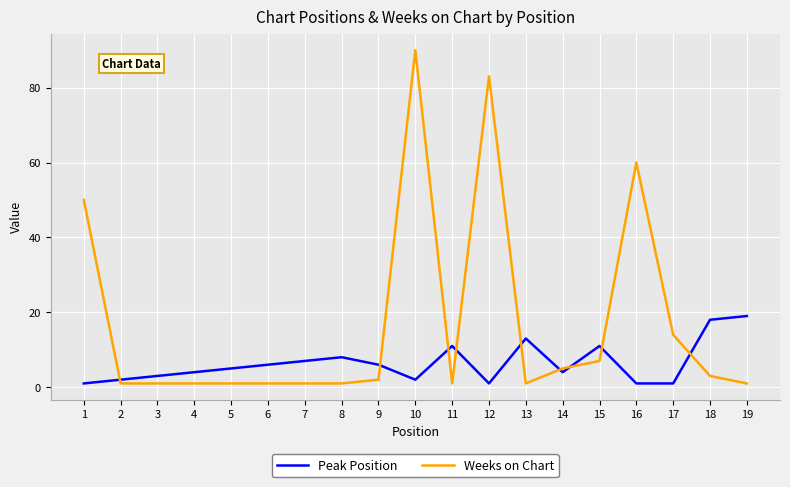

What is the difference between the maximum and minimum values in the Weeks on Chart series?

89